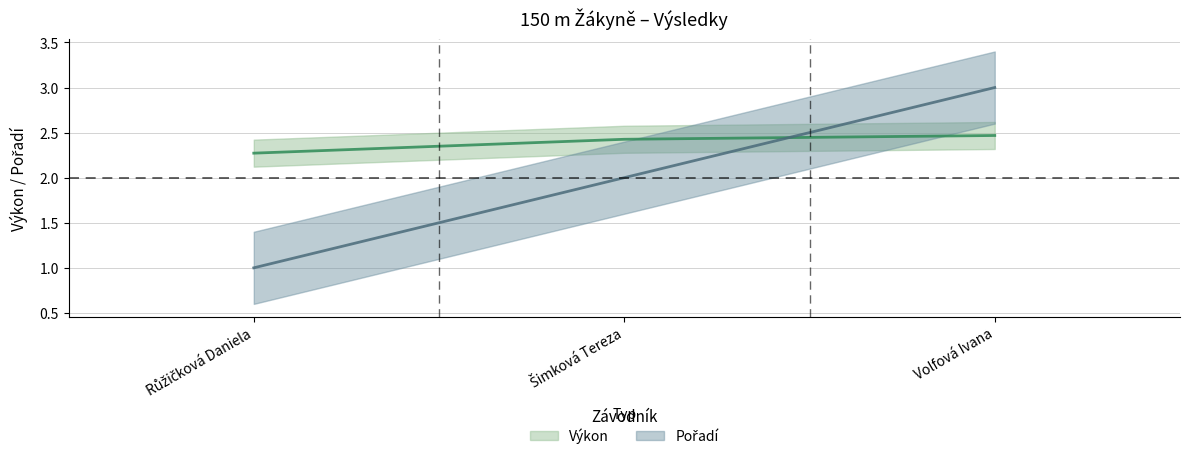

What is the total value across all series at Volfová Ivana?

5.5